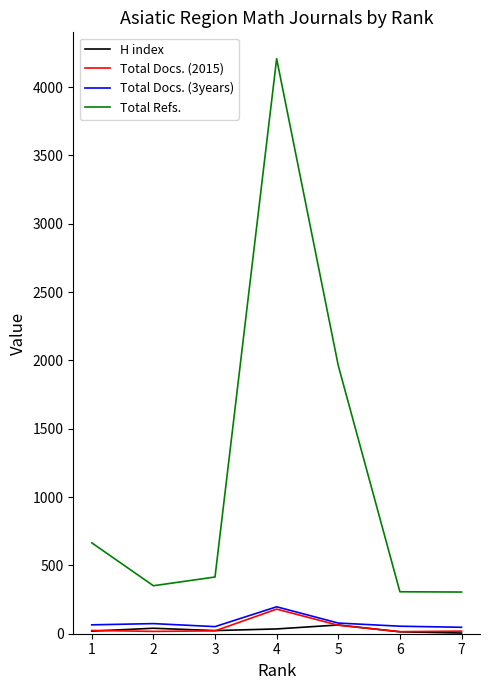

Which series changed the most between 4 and 5?

Total Refs.